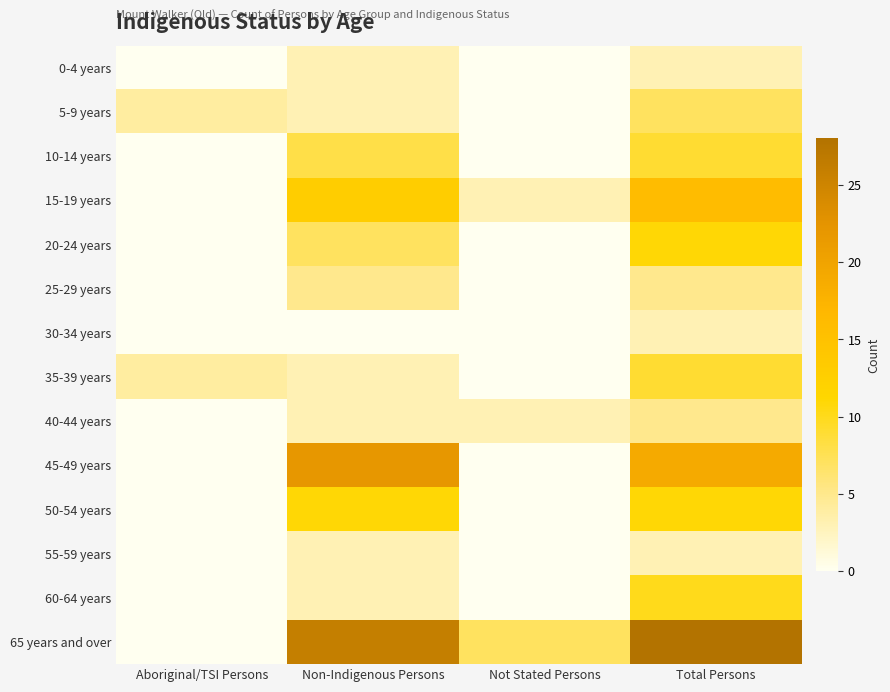

Count the number of data series in this chart.

14